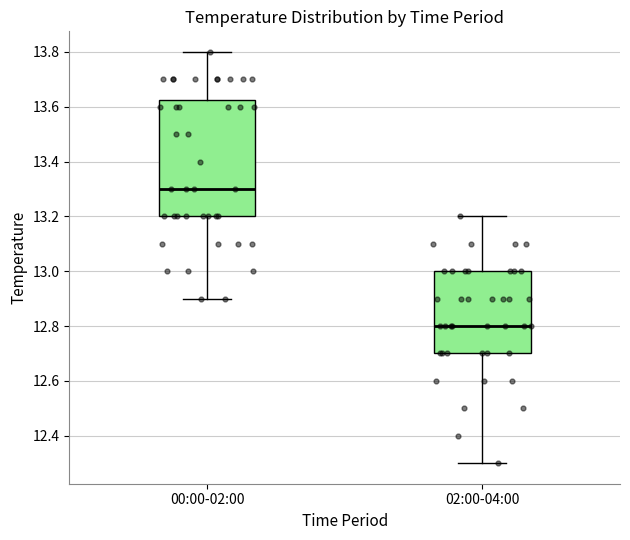

Reading left to right, read every box against the y-axis: the position of its median line, the range the box covers, and the ends of its whiskers. The values are not printed on the chart, so give them approximately, as read against the axis.

00:00-02:00: median 13.30, box 13.20 to 13.62, whiskers 12.90 to 13.80
02:00-04:00: median 12.80, box 12.70 to 13.00, whiskers 12.30 to 13.20